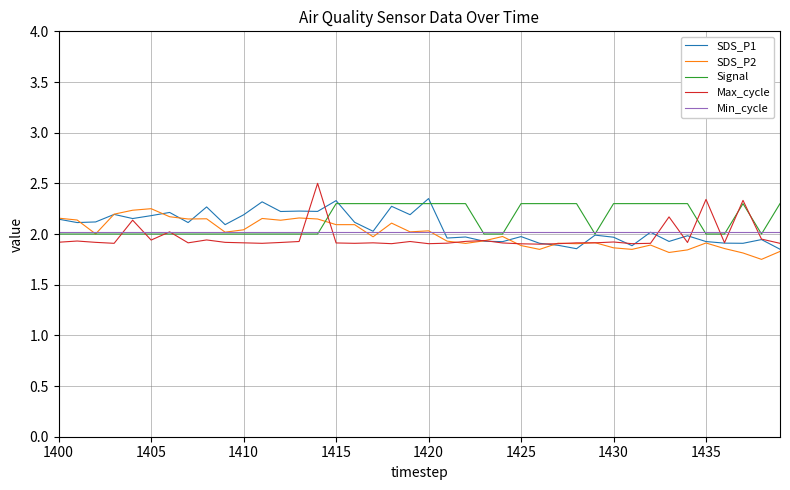

Is this an area chart (filled region under the line)?

No